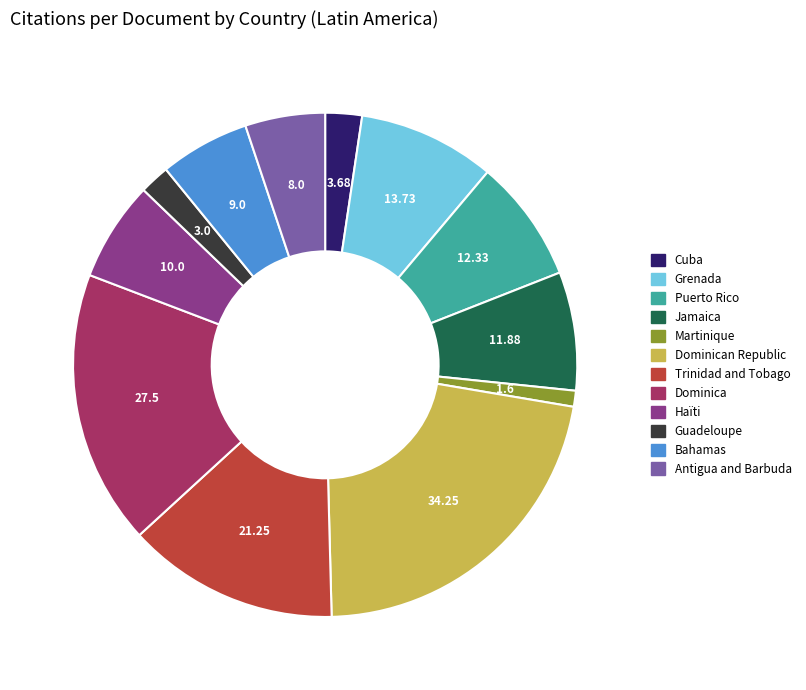

True or false: Trinidad and Tobago accounts for 23% of the total.

False